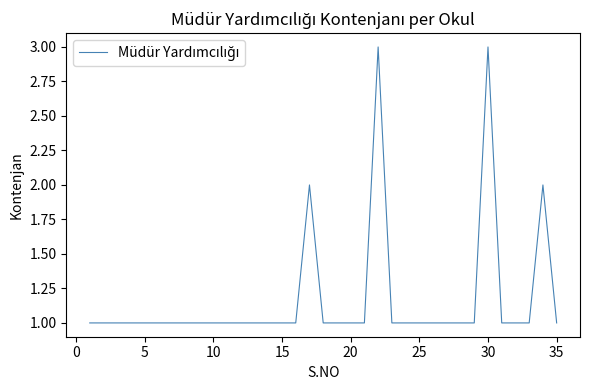

How many points are higher than both their immediate neighbors (excluding endpoints)?

4